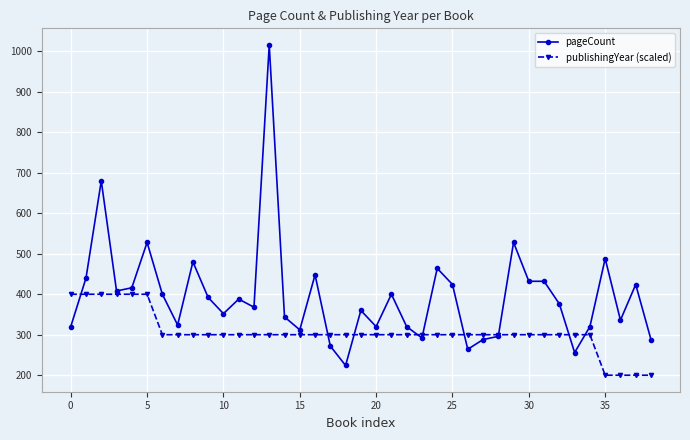

What is the value of the publishingYear (scaled) point at the 26th from the left?

300